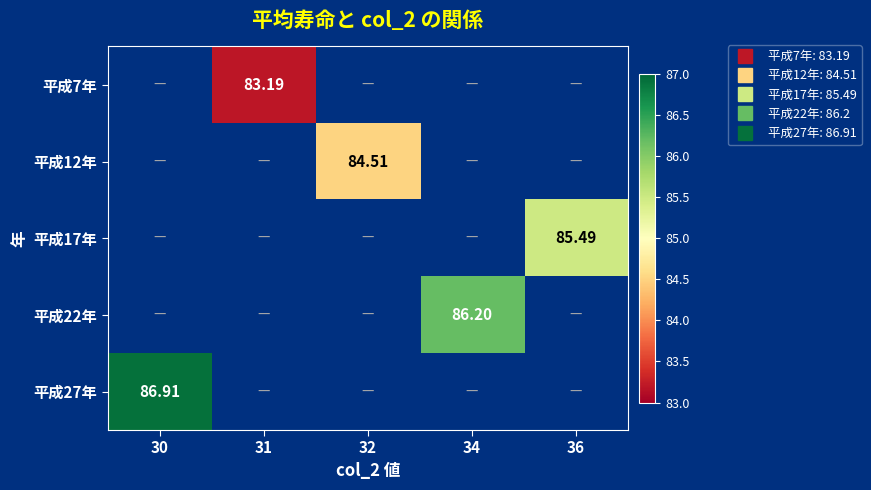

Is the value of 平成7年 at 30 greater than the value of 平成12年 at 32?

No